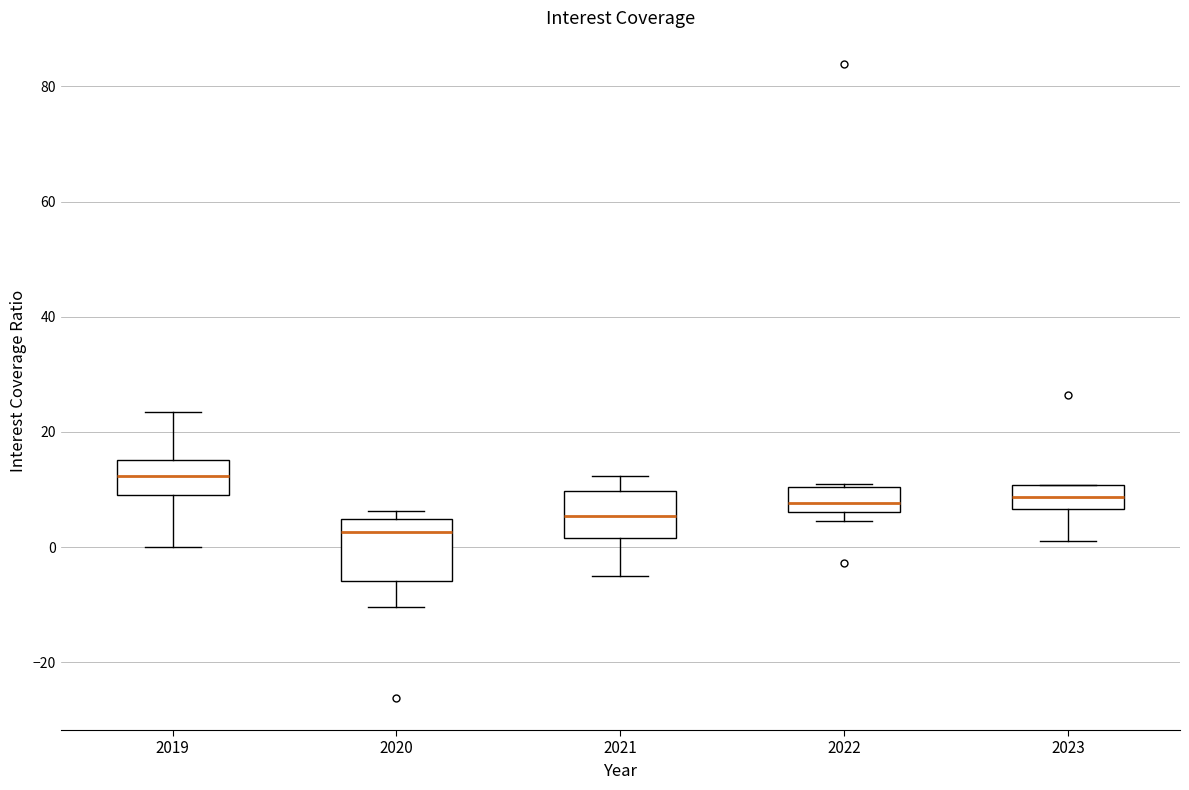

Which box has the highest median line?

2019